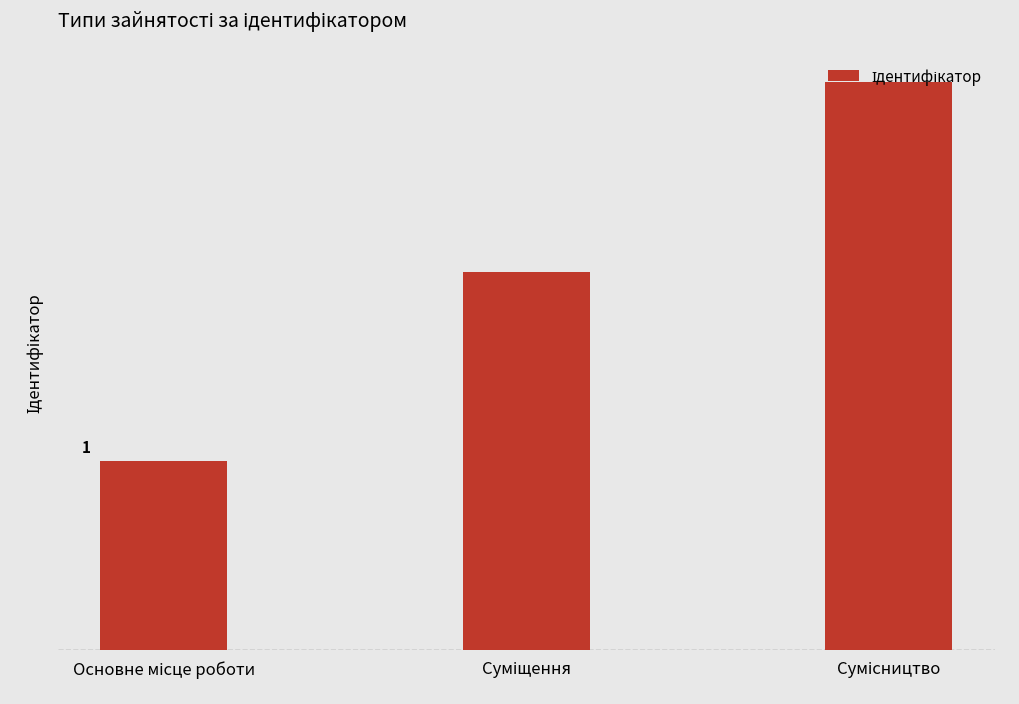

Reading left to right, list all the values displayed in this chart.

Основне місце роботи=1	Суміщення=2	Сумісництво=3